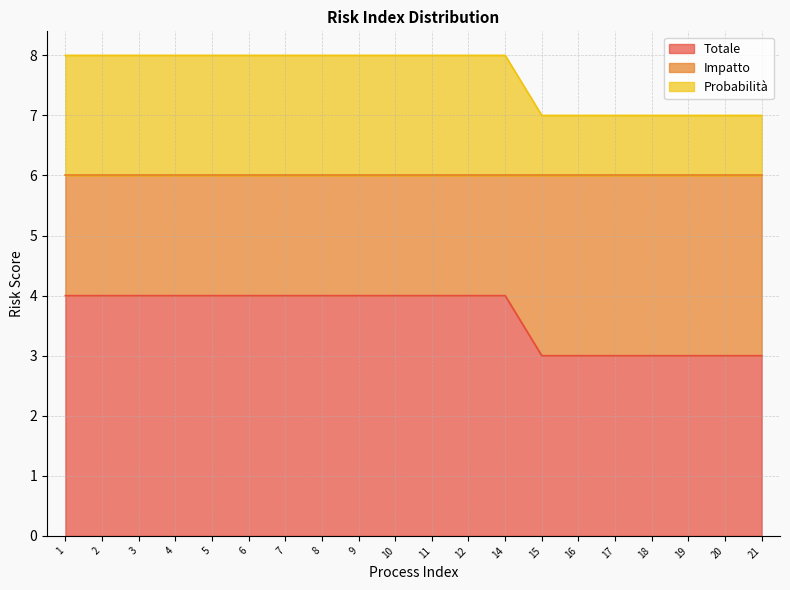

Rank the series at 3 from lowest to highest value.

Totale, Probabilità